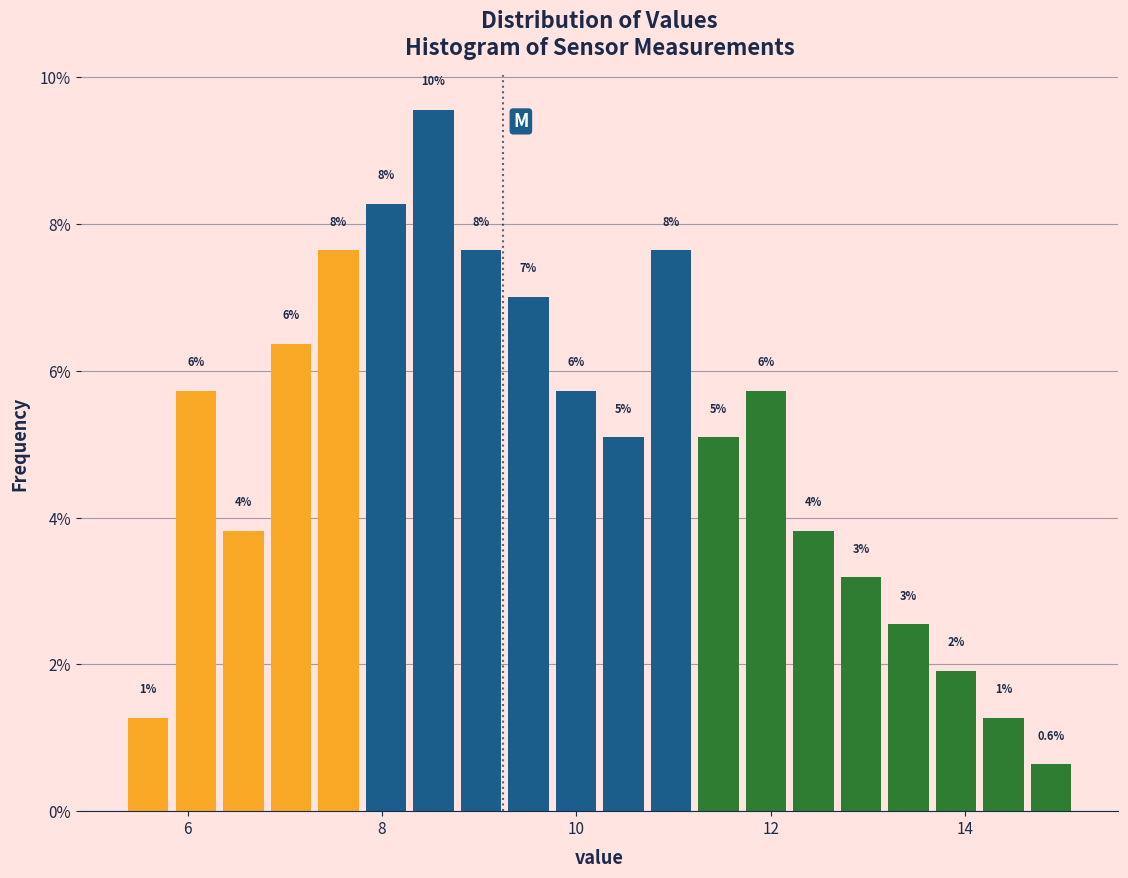

Around what value on the x-axis is the tallest bar? Give the approximate position of its centre, as read against the axis.

8.6